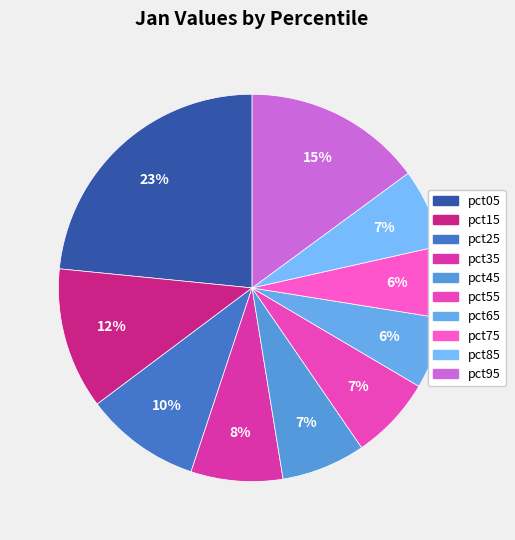

To the nearest percent, what portion does pct65 represent?

6%